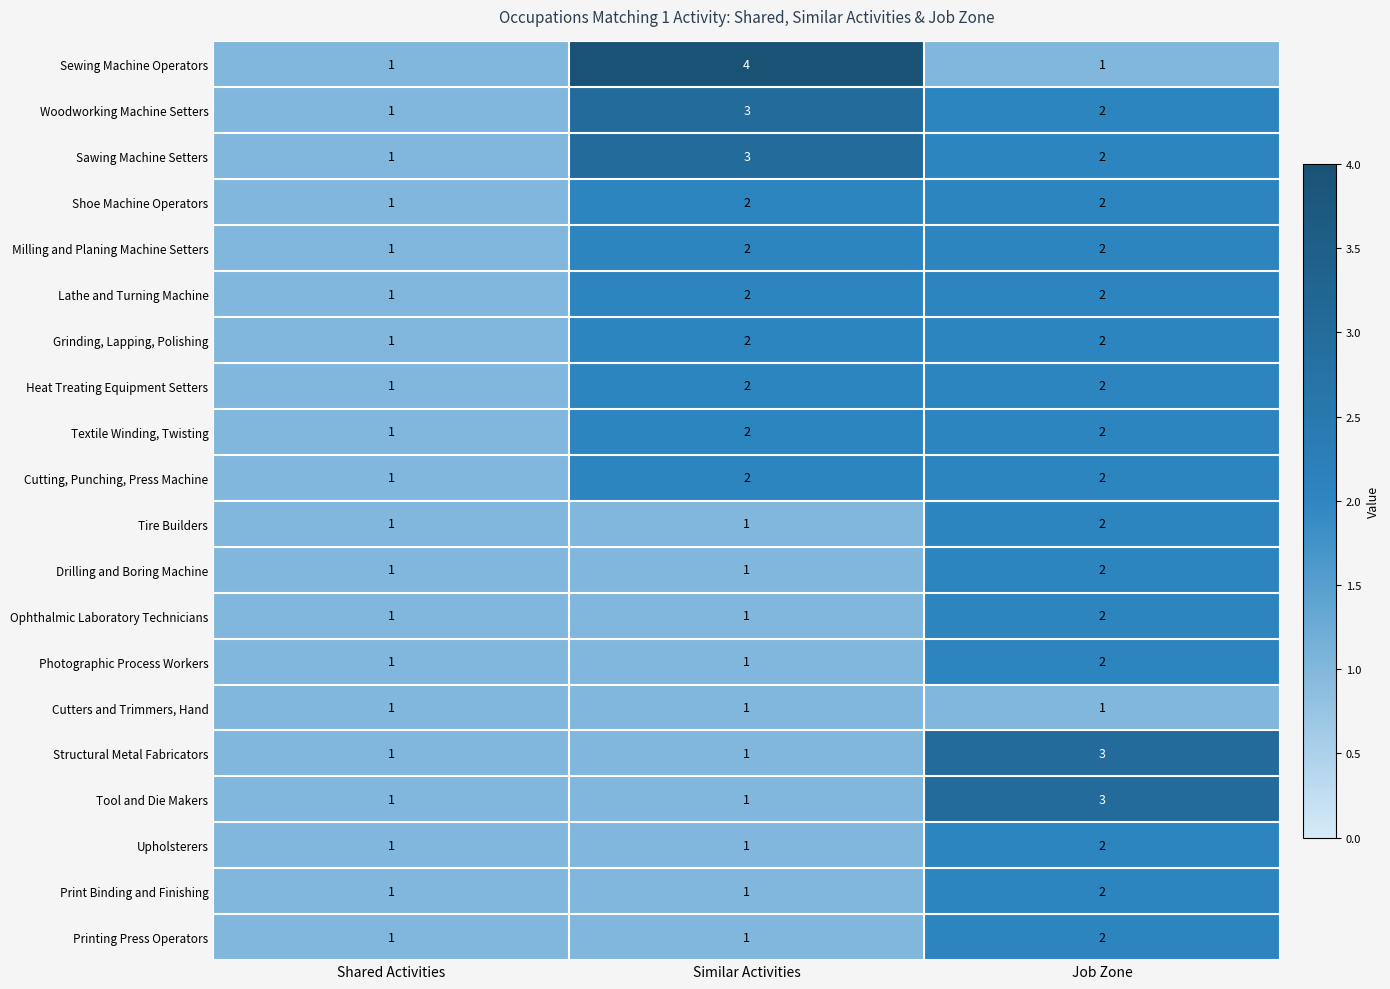

What is the difference between the highest and lowest values at Job Zone?

2